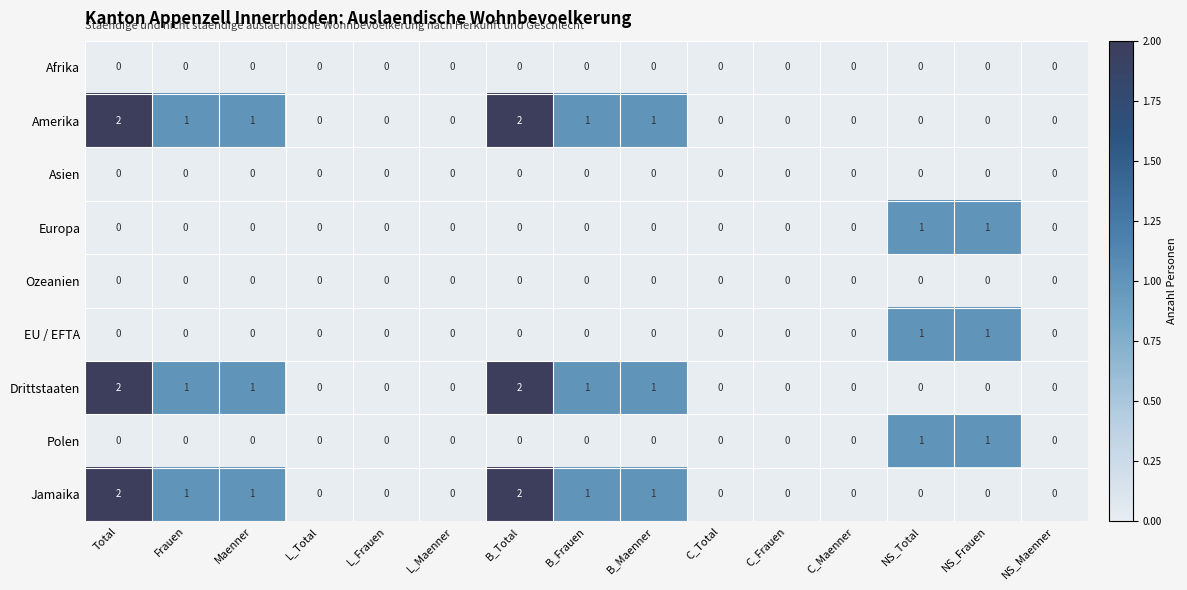

True or false: Europa has a value of 0 at NS_Maenner.

True